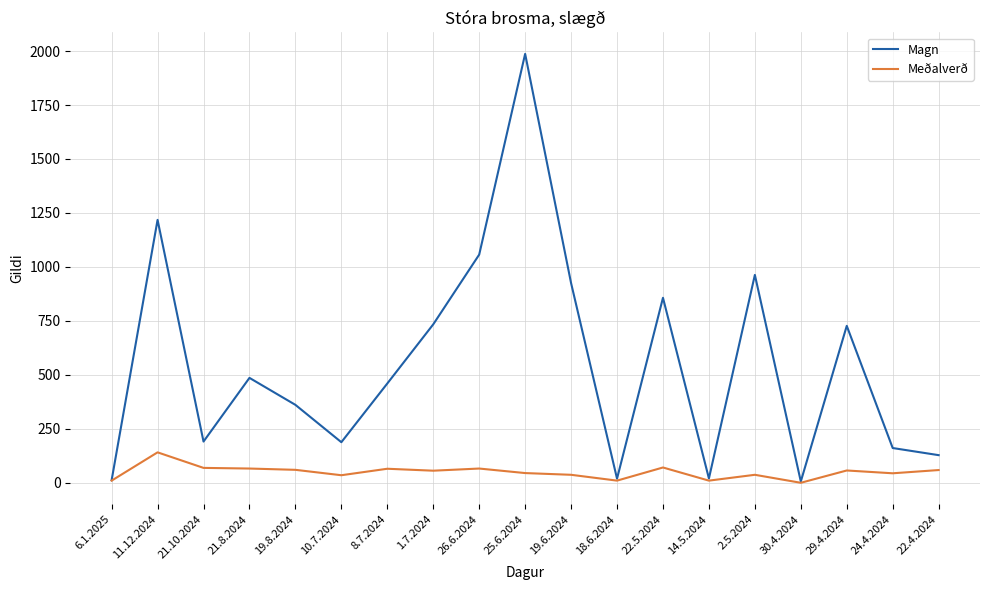

How many lines are shown in the chart?

2